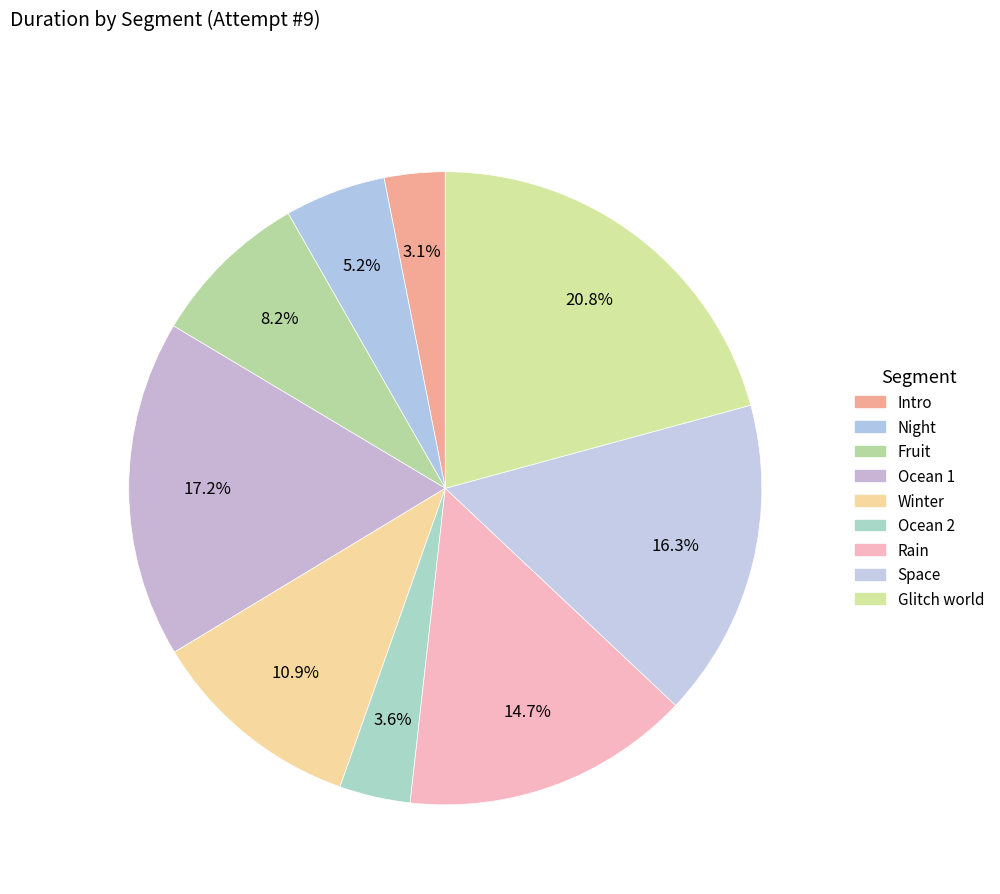

Approximately how many times larger is the value at Fruit compared to Rain?

0.6